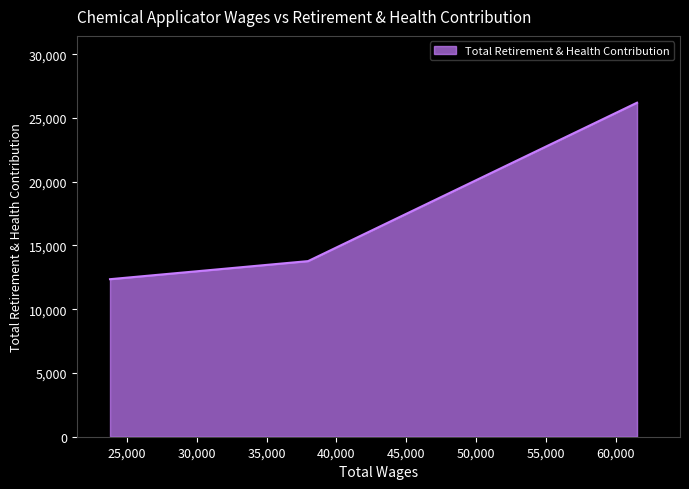

What is the difference between the maximum and minimum values?

13844